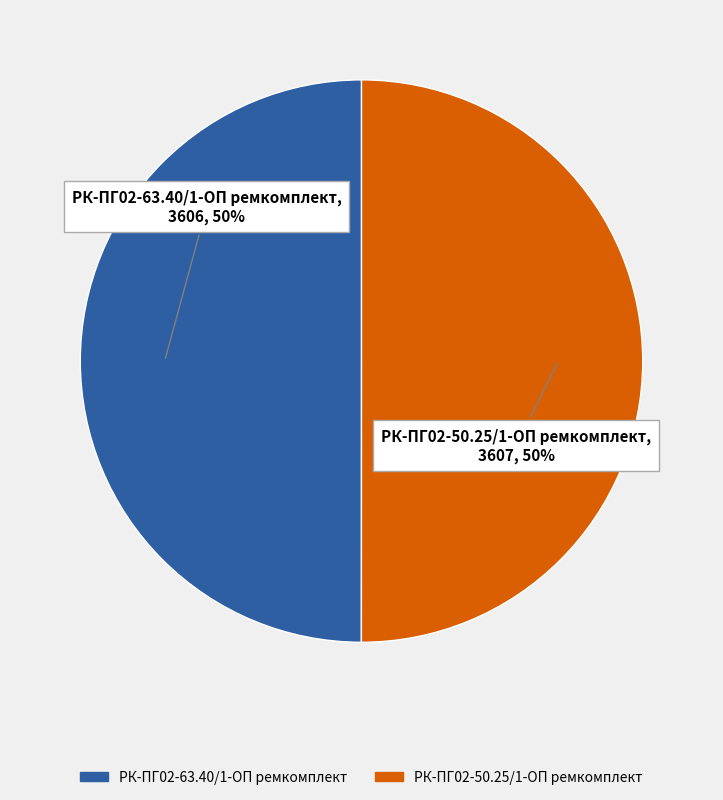

Is it true that РК-ПГ02-50.25/1-ОП ремкомплект is 62% of the pie?

False